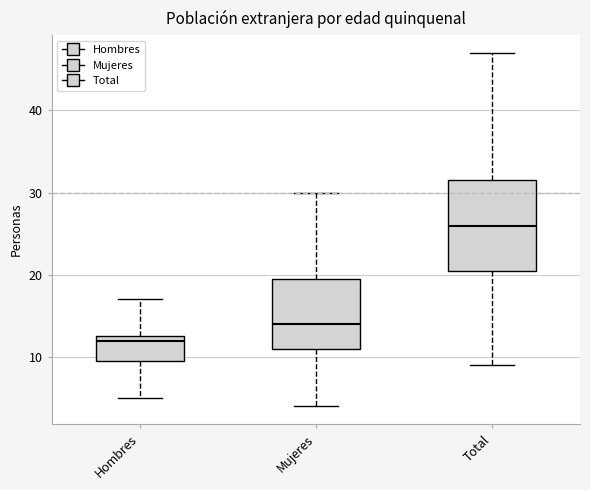

Which box is the tallest, from its lower edge to its upper edge?

Total